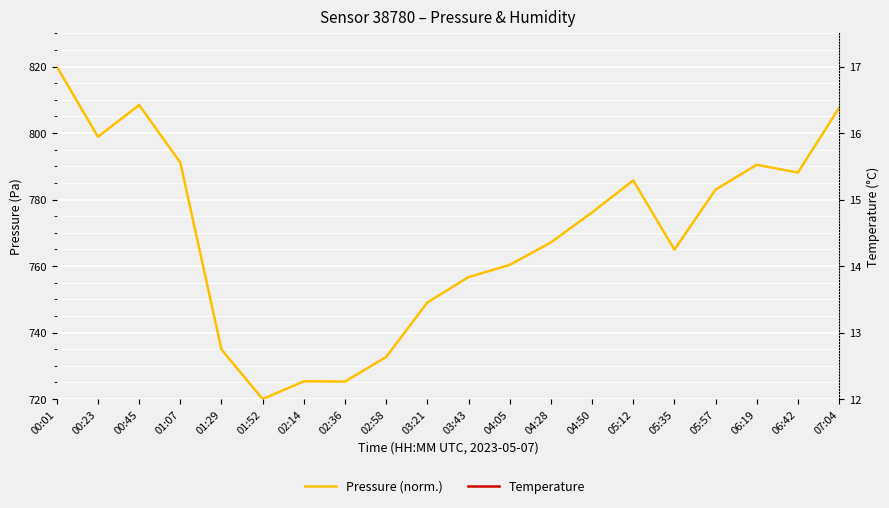

Between 00:01 and 00:45, which is larger?

00:01